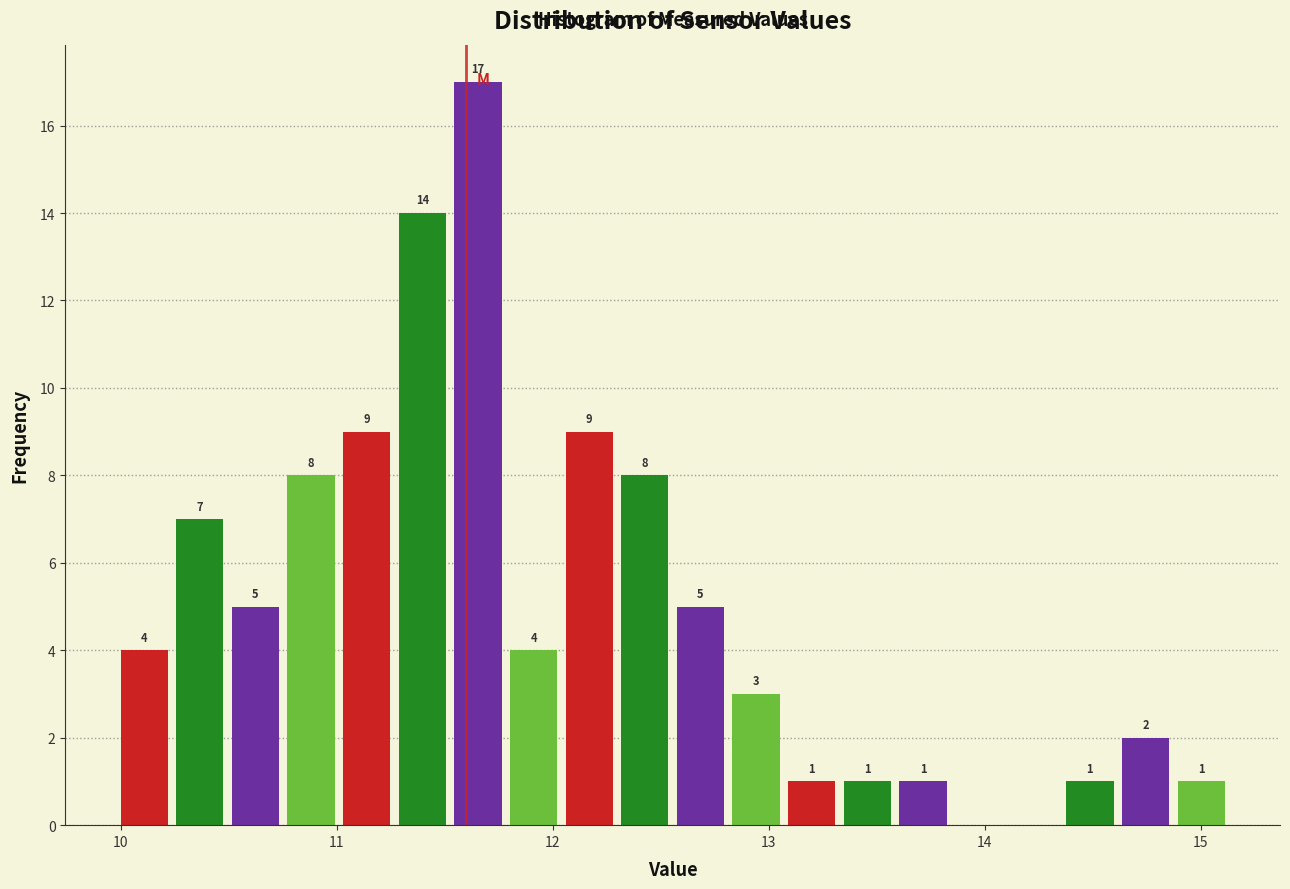

Read against the x-axis, roughly where is the centre of the tallest bar?

11.7